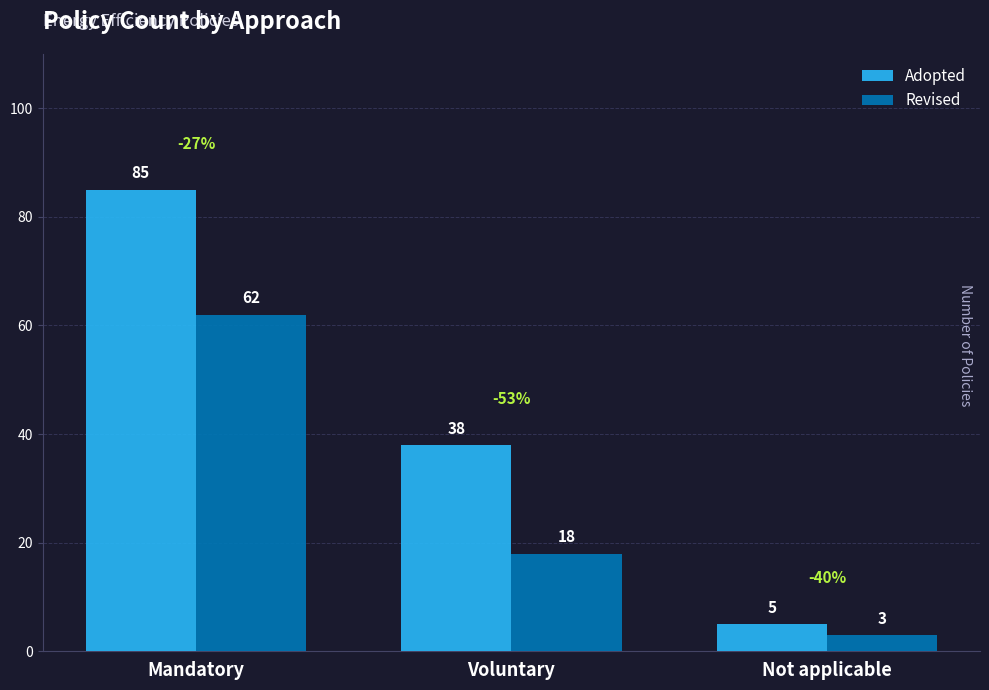

What is the sum of all Adopted values?

128